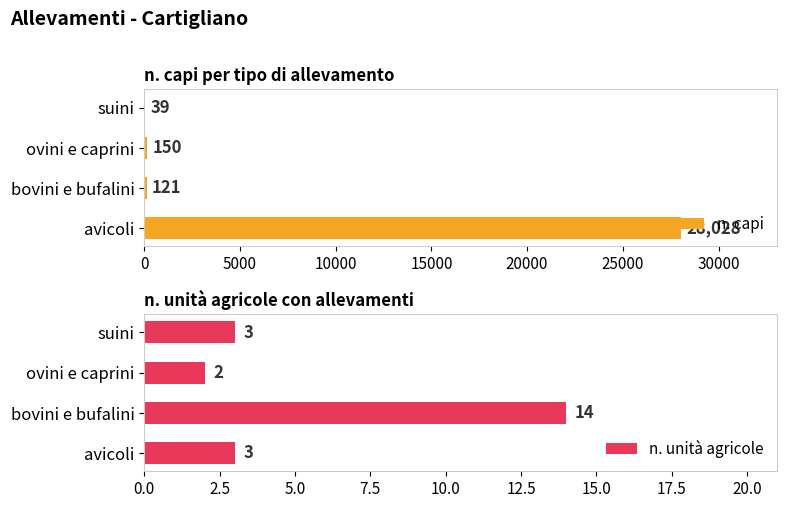

Read the n. capi value at ovini e caprini, to the nearest 10.

150